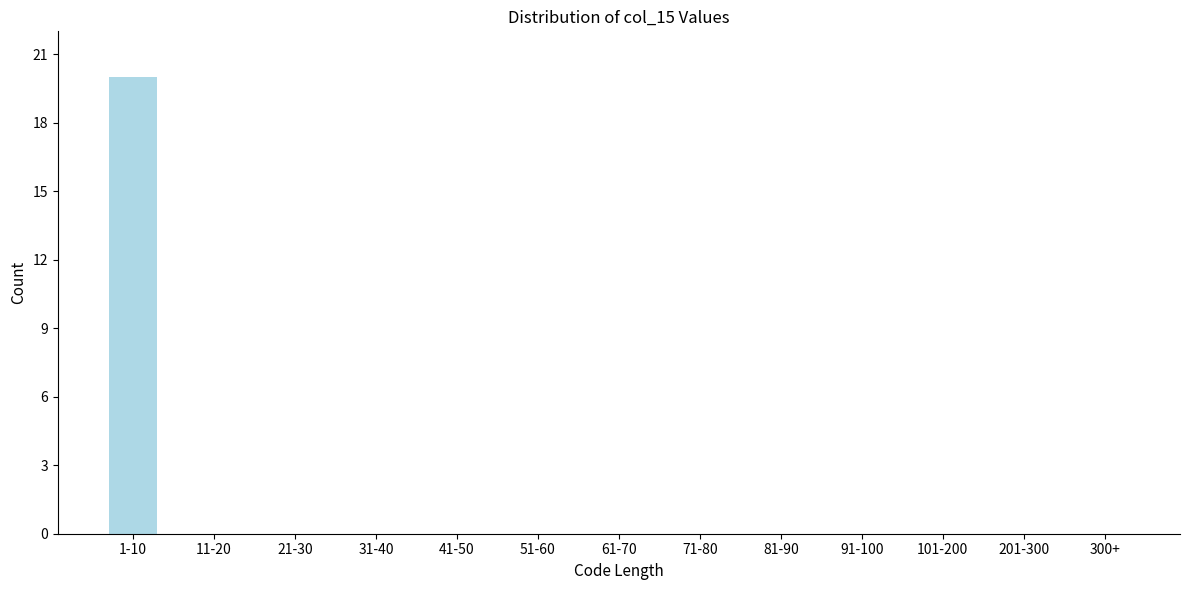

Reading left to right, extract all data points from this chart.

1-10=20	11-20=0	21-30=0	31-40=0	41-50=0	51-60=0	61-70=0	71-80=0	81-90=0	91-100=0	101-200=0	201-300=0	300+=0